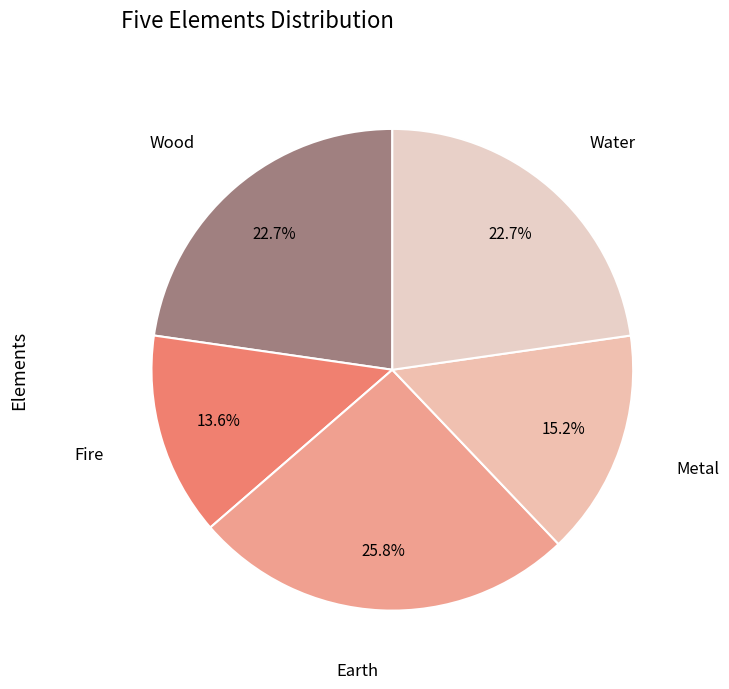

How many slices are in this pie chart?

5